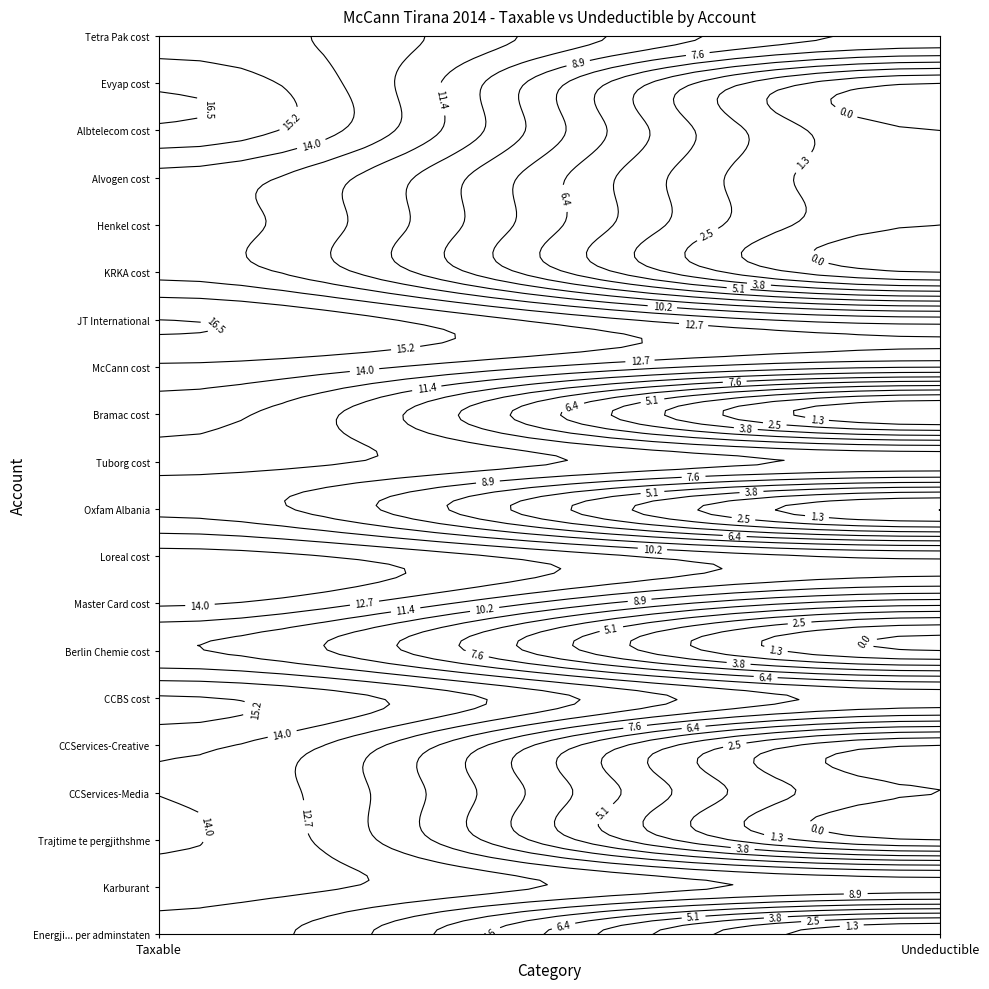

What is the total value across all series at 1?

113289.0